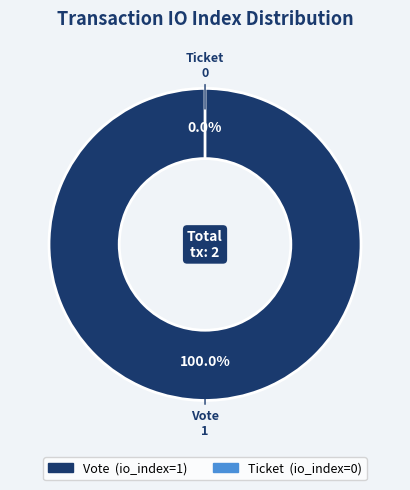

How many slices are in this pie chart?

2